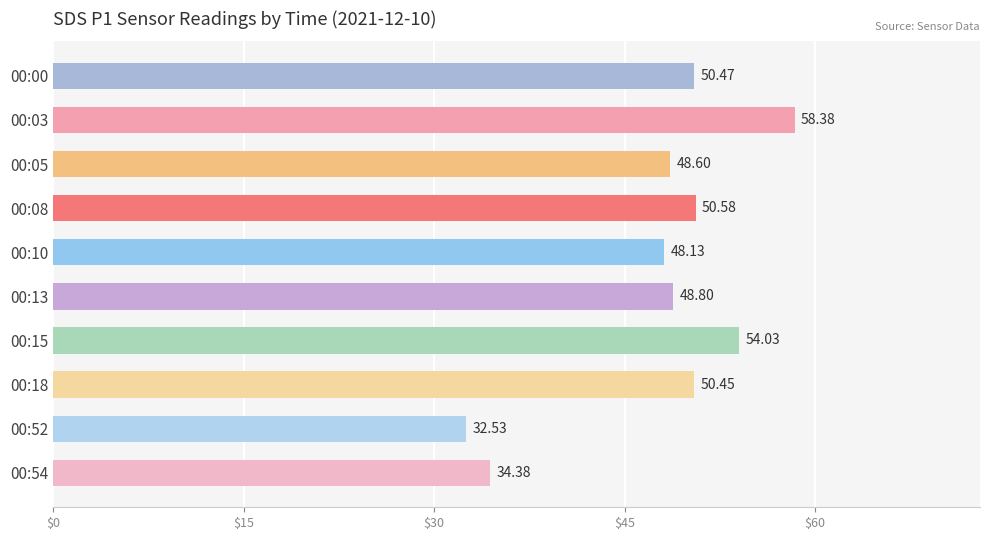

What is the ratio of the value at 00:15 to the value at 00:13?

1.1